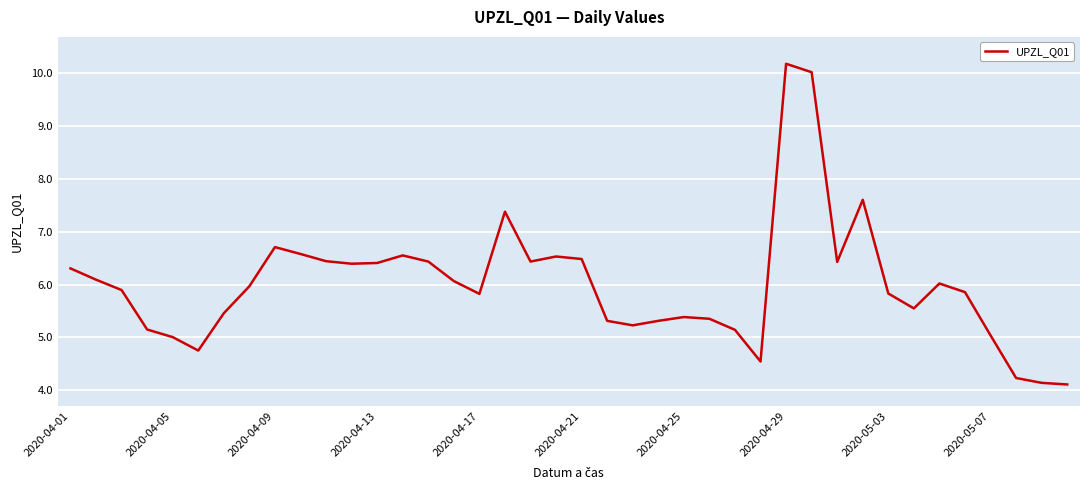

True or false: there are more than 1 points higher than both neighbors.

True